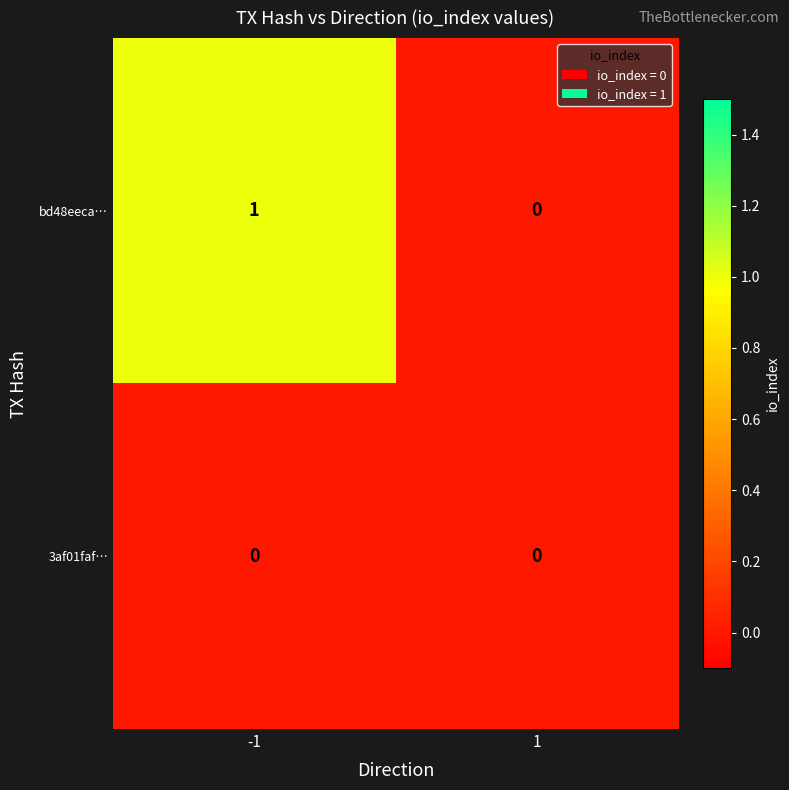

Reading left to right, list all the values displayed in this chart.

bd48eeca…: 1	0
3af01faf…: 0	0